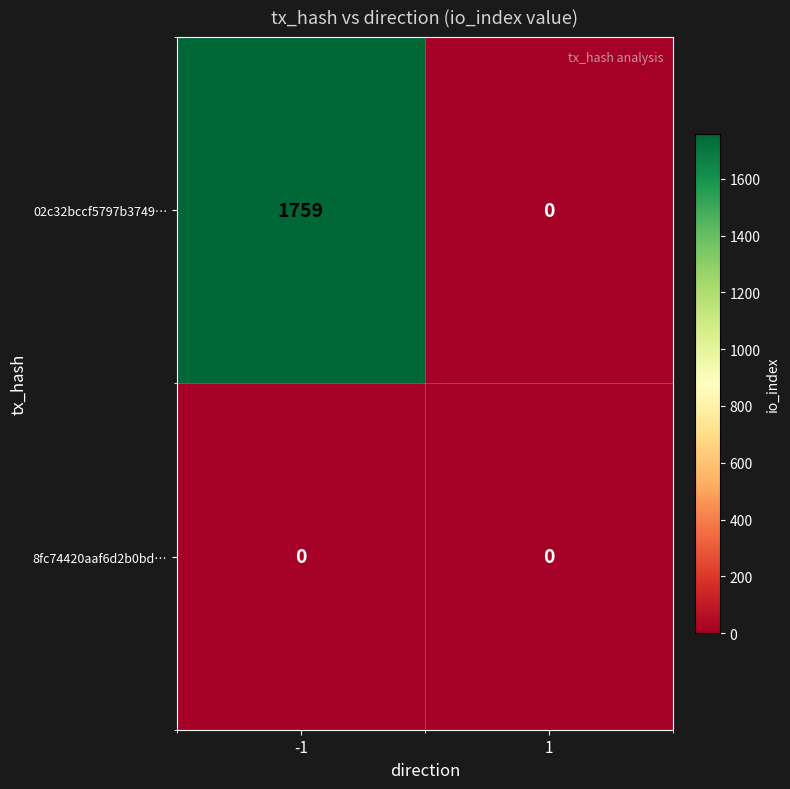

Rank the series at -1 from lowest to highest value.

8fc74420aaf6d2b0bd…, 02c32bccf5797b3749…